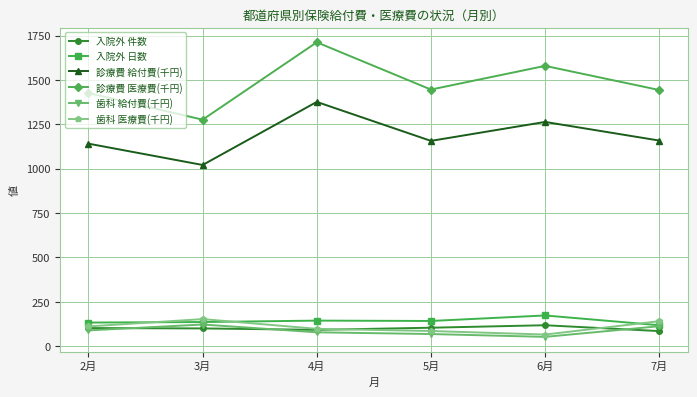

At which category does 歯科 医療費(千円) reach its first local peak?

3月